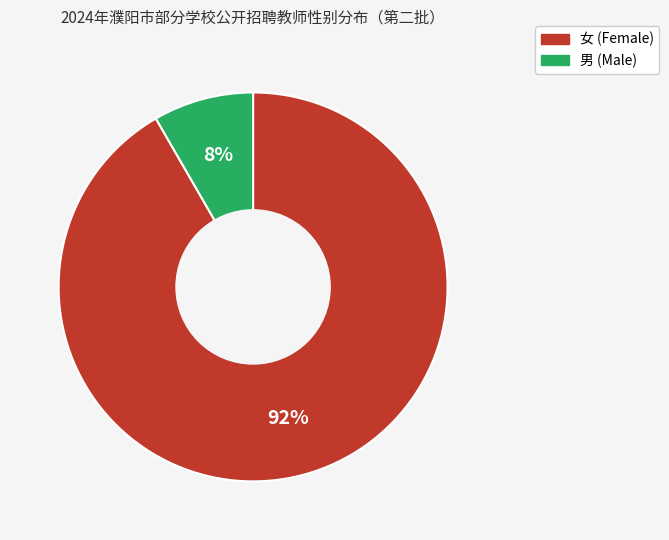

Do 女 and 男 together represent more than half of the pie?

Yes